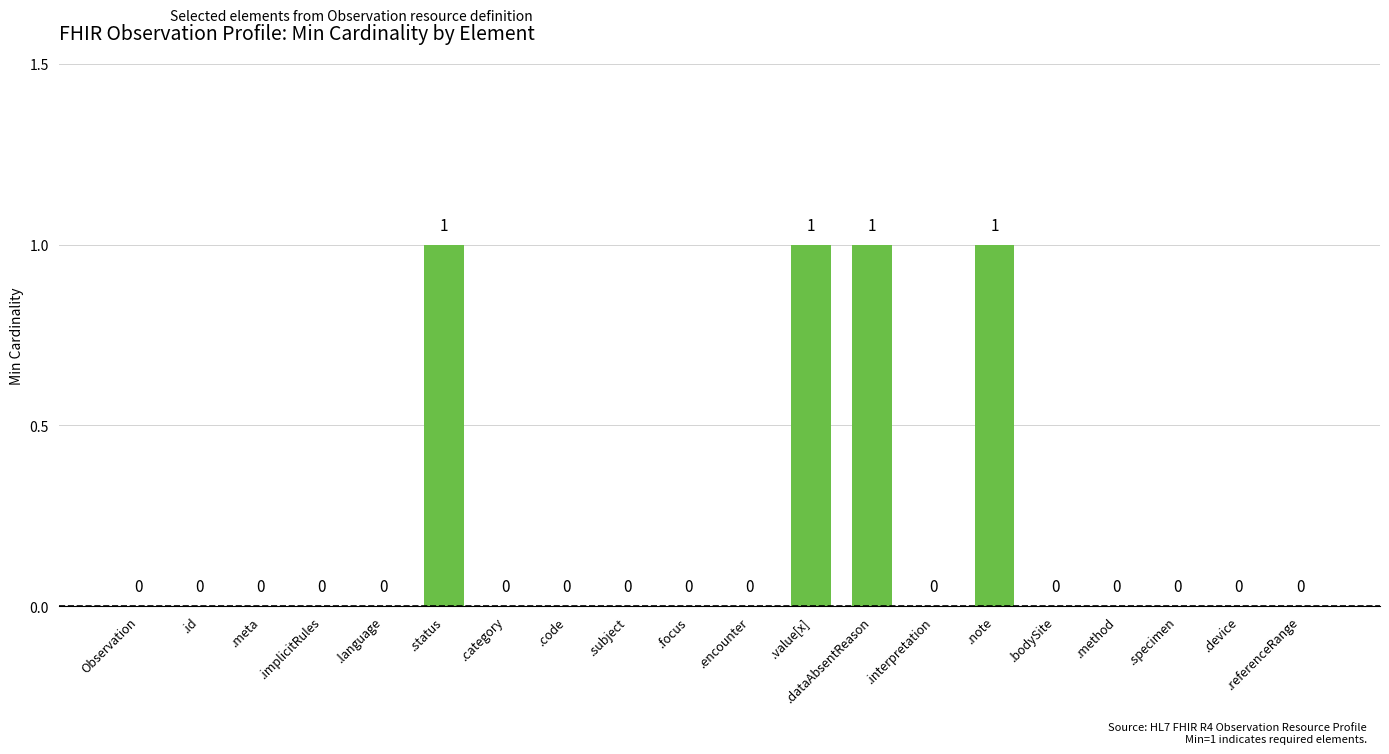

The chart shows a value of 1 at .note. True or false?

True